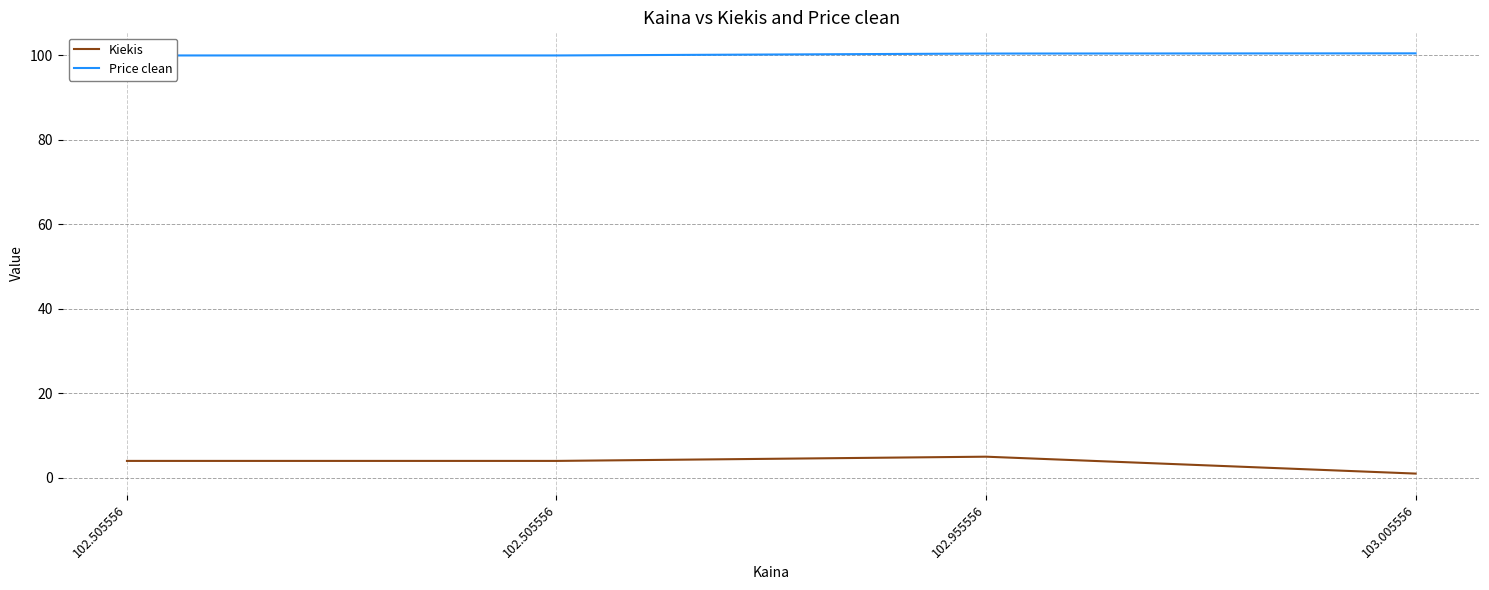

What is the average value of the Kiekis series?

4